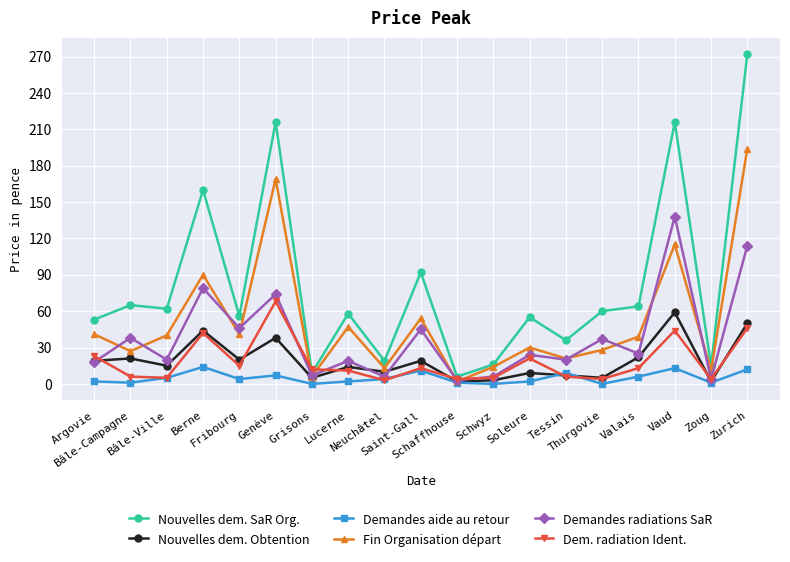

What is the difference between the Nouvelles dem. SaR Org. values at Fribourg and Thurgovie?

4